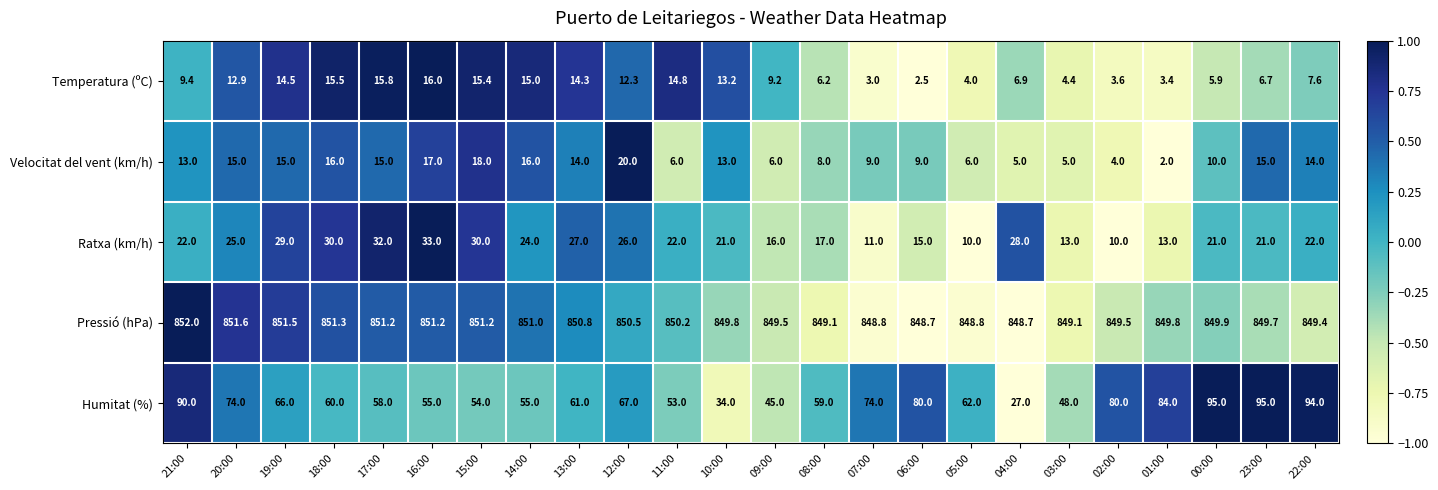

What is the minimum value shown in the chart?

2.0